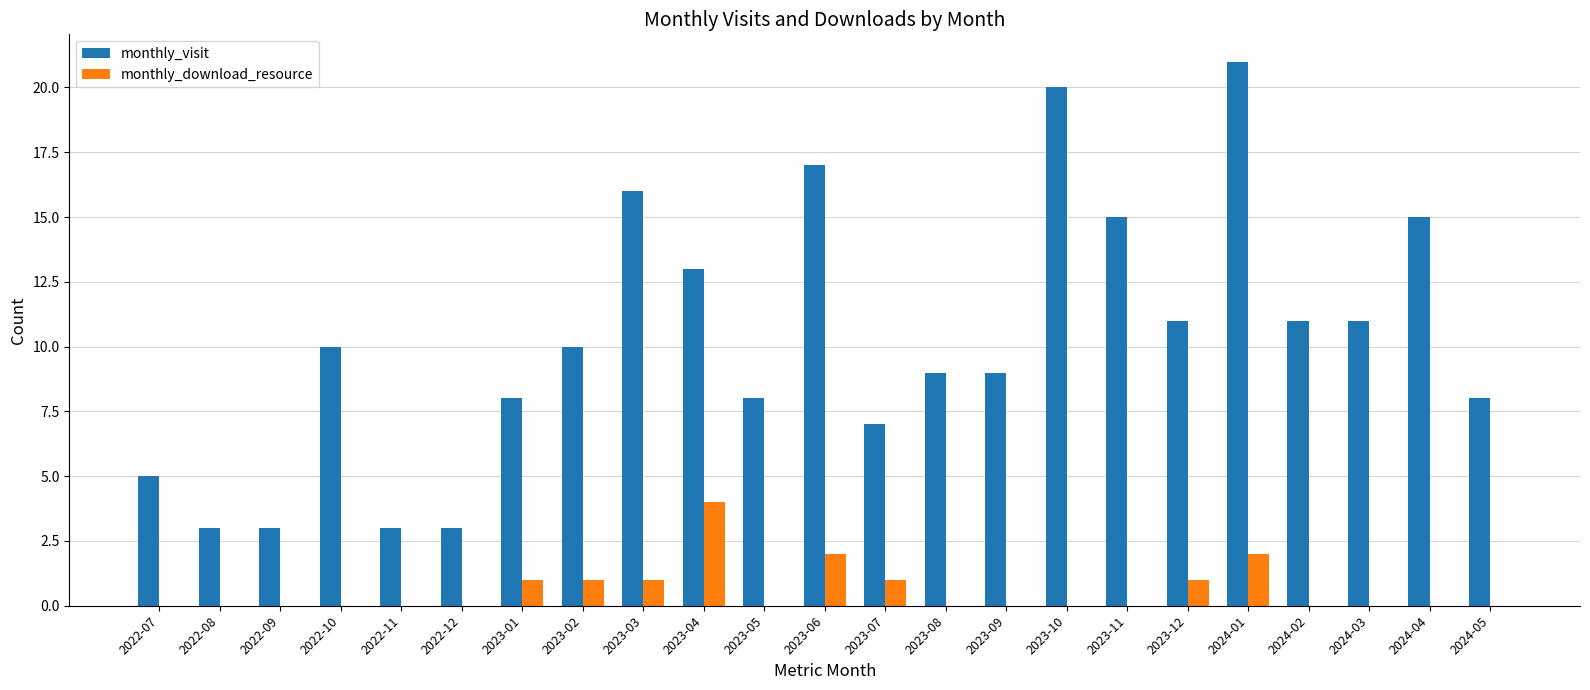

What is the average value of the monthly_download_resource series?

1